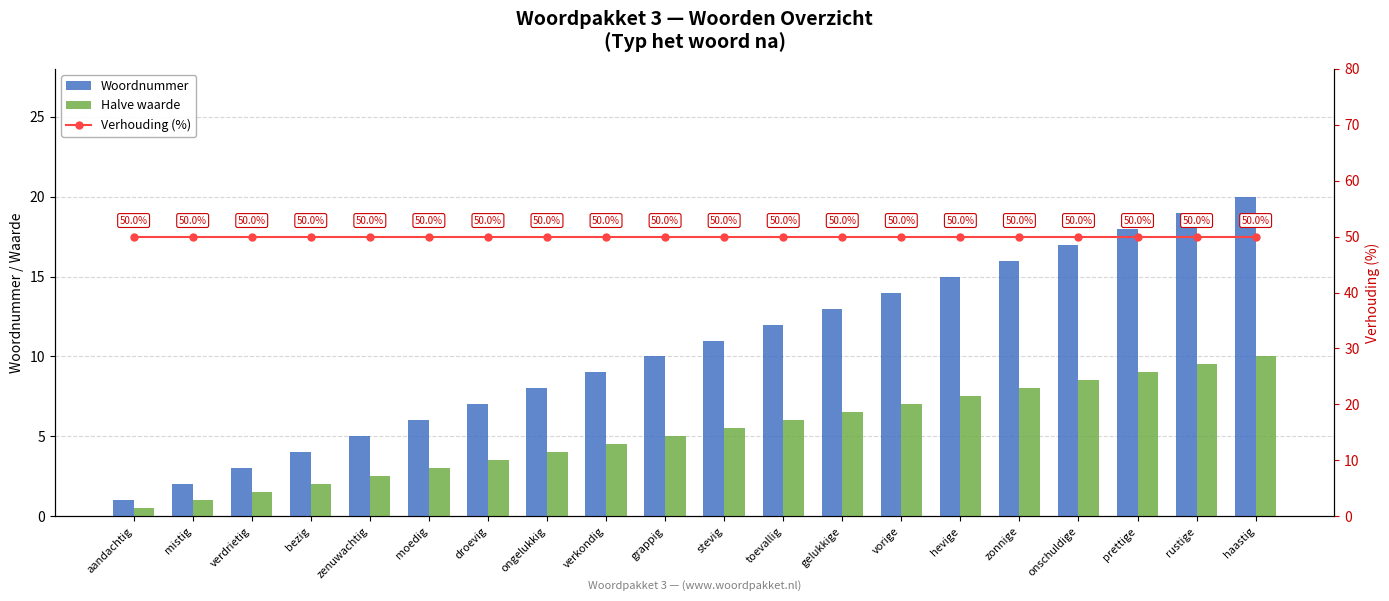

Which label corresponds to the smallest value in the chart?

aandachtig